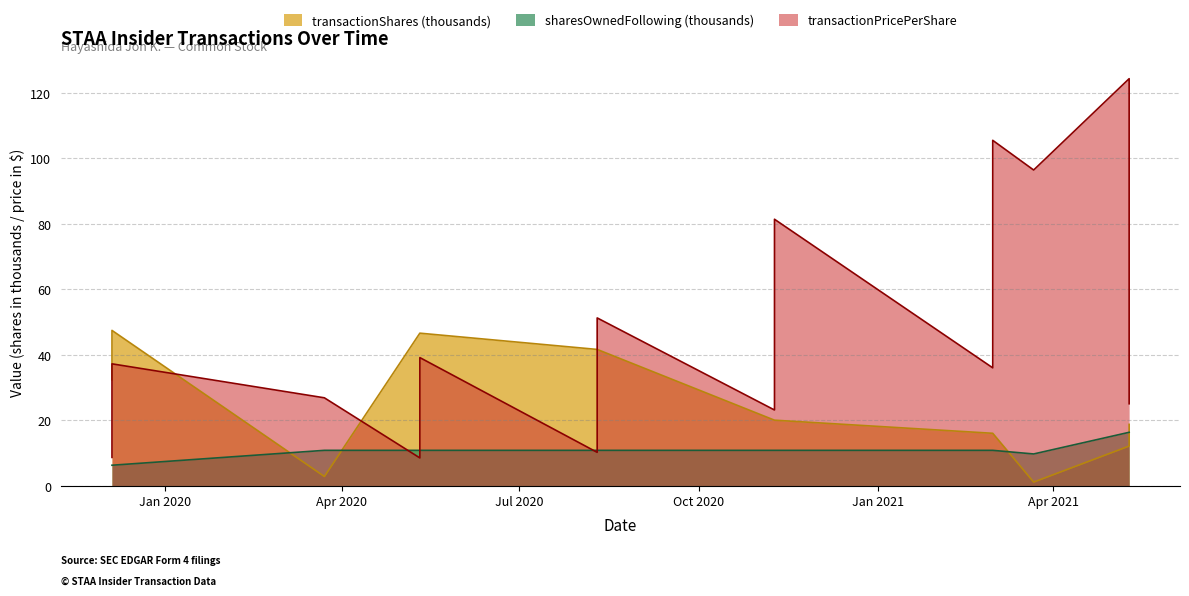

How many lines are shown in the chart?

3